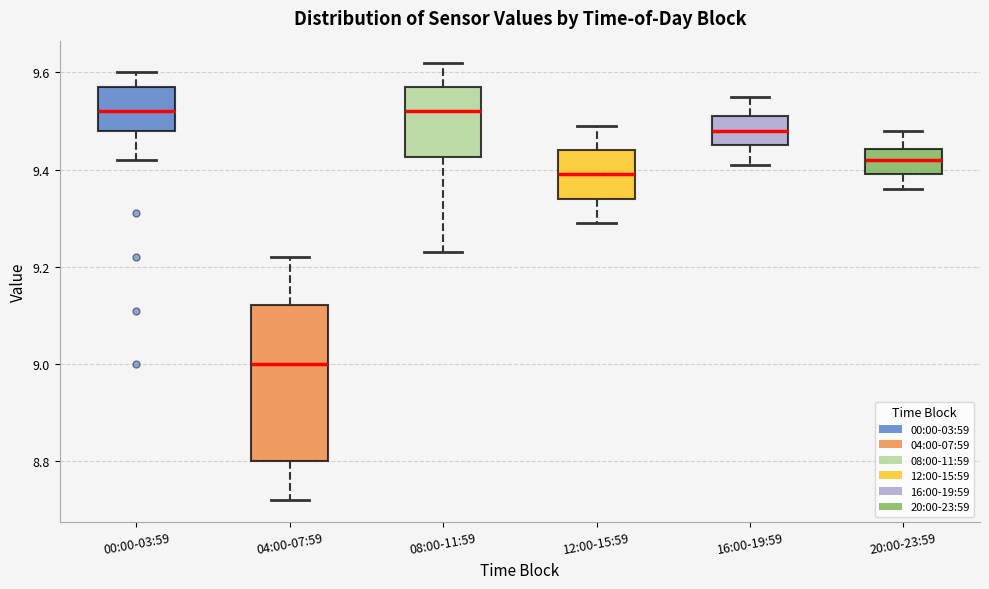

Which box is the tallest, from its lower edge to its upper edge?

04:00-07:59